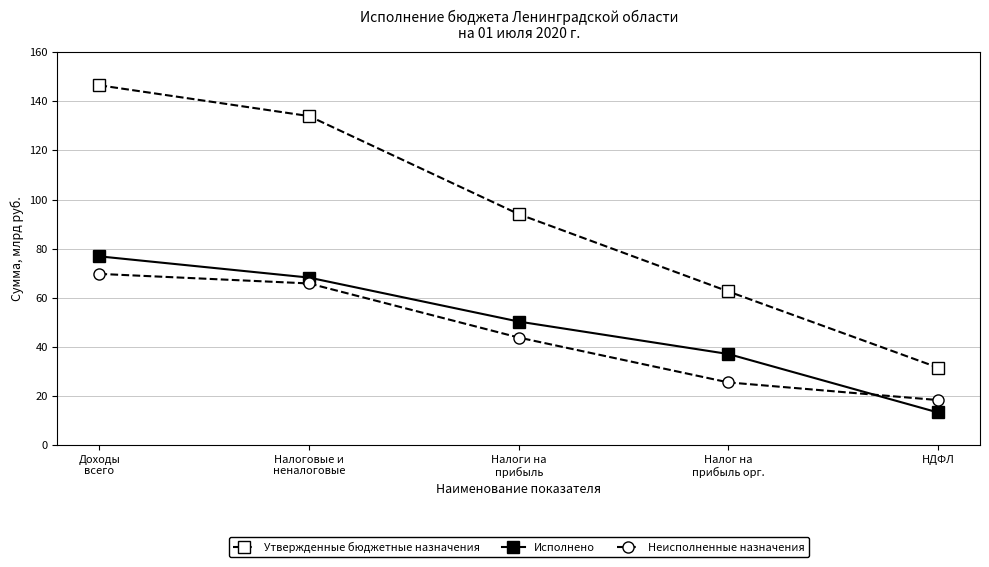

Between НДФЛ and Доходы
всего, which is larger?

Доходы
всего